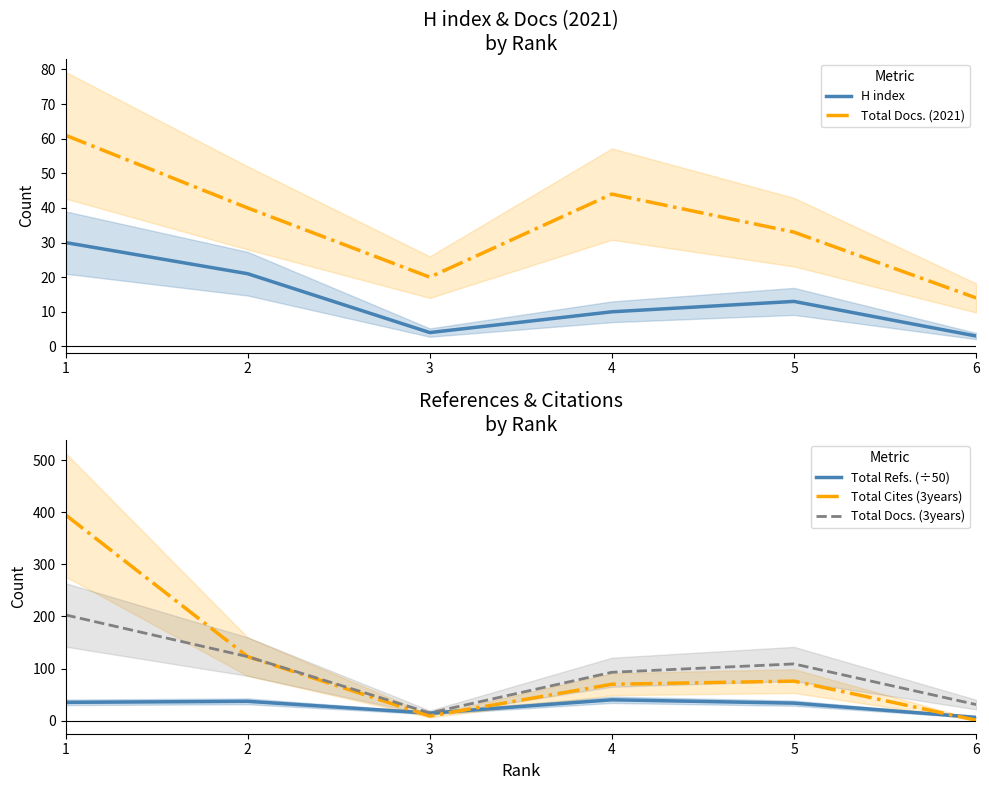

How many values in the Total Refs. (÷50) series are below 35?

3